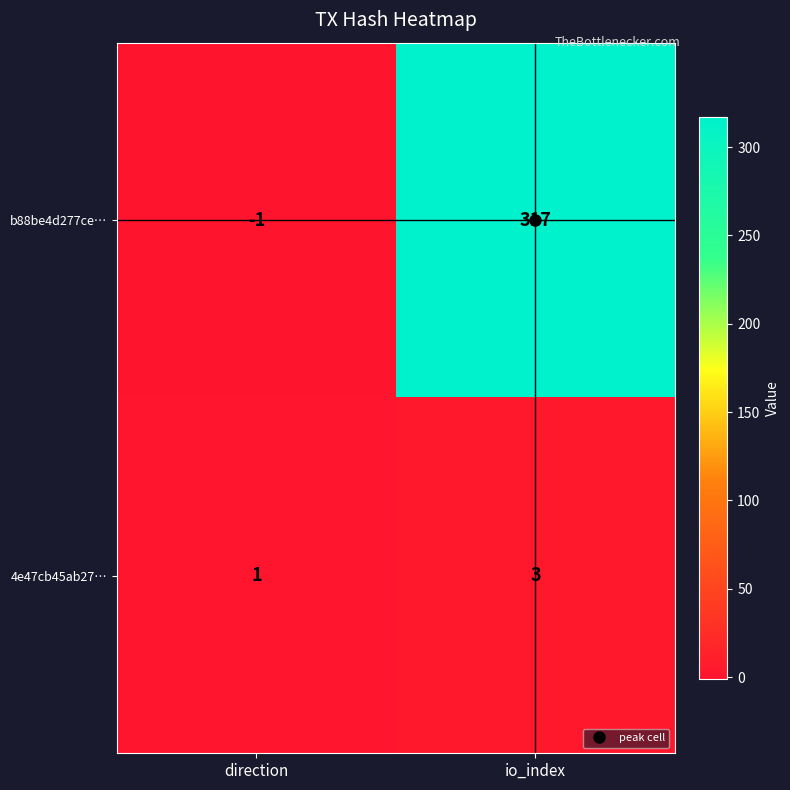

Which series has the widest spread of values?

b88be4d277ce…